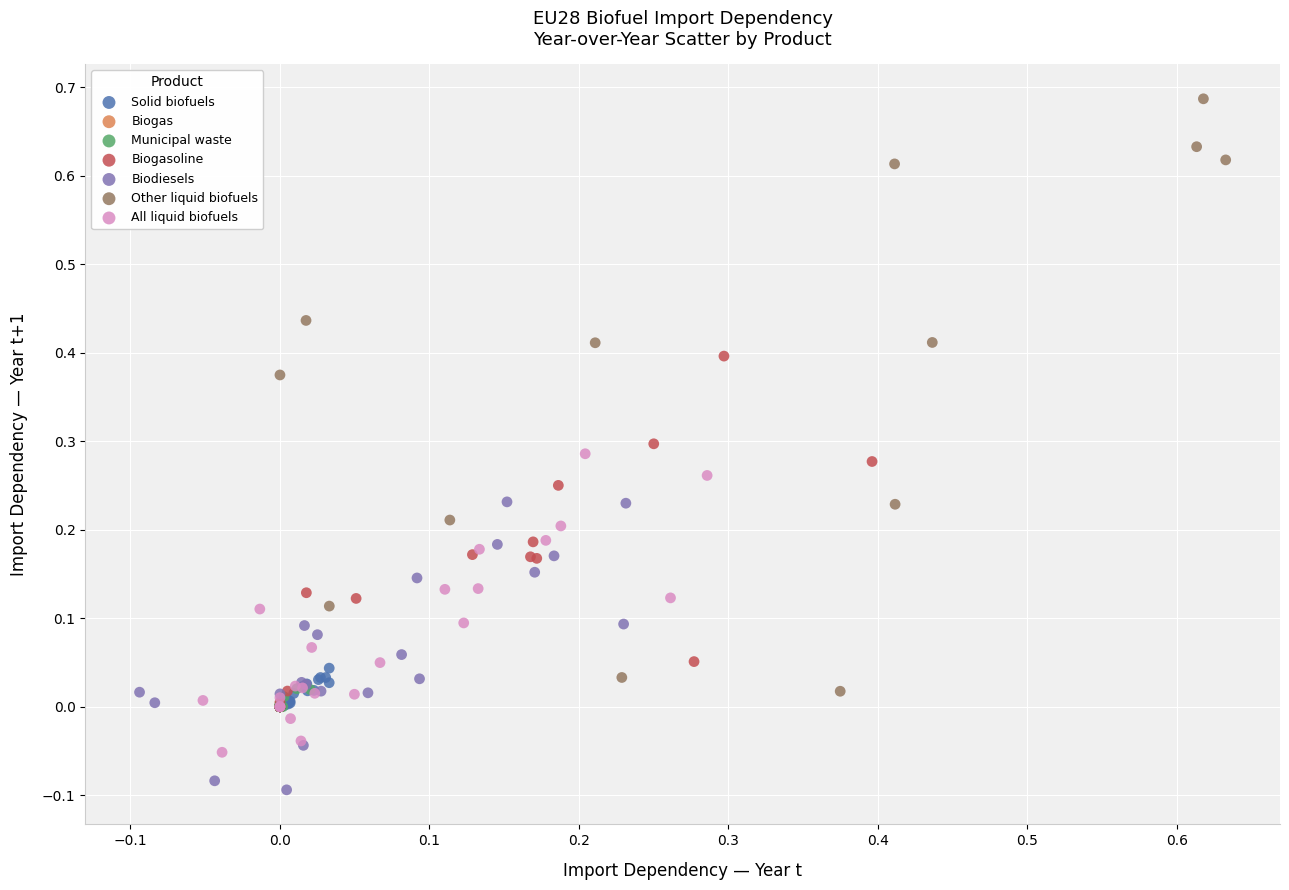

Which series reaches the maximum Y coordinate?

Other liquid biofuels